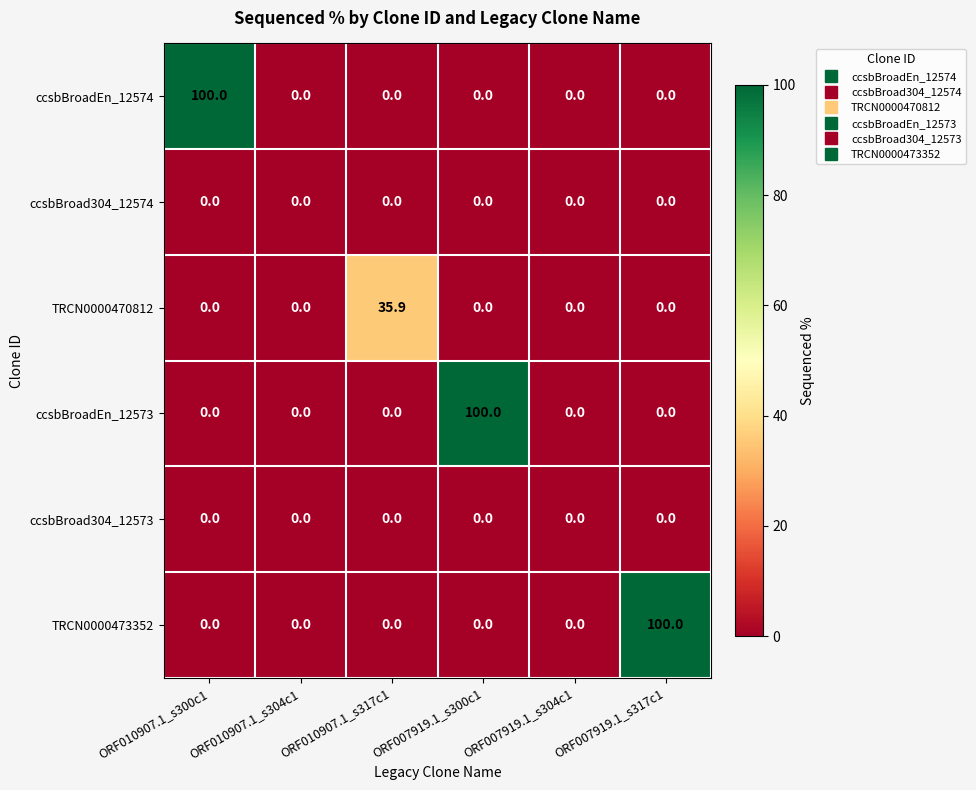

What is the maximum value shown in the chart?

100.0